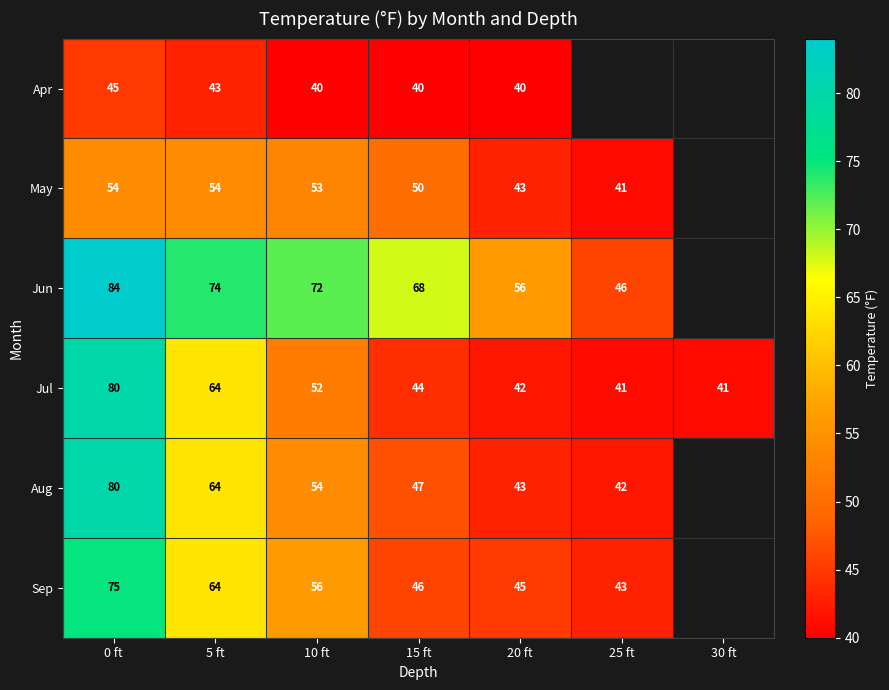

At 10 ft, list the series in order from smallest to largest.

Apr, Jul, May, Aug, Sep, Jun